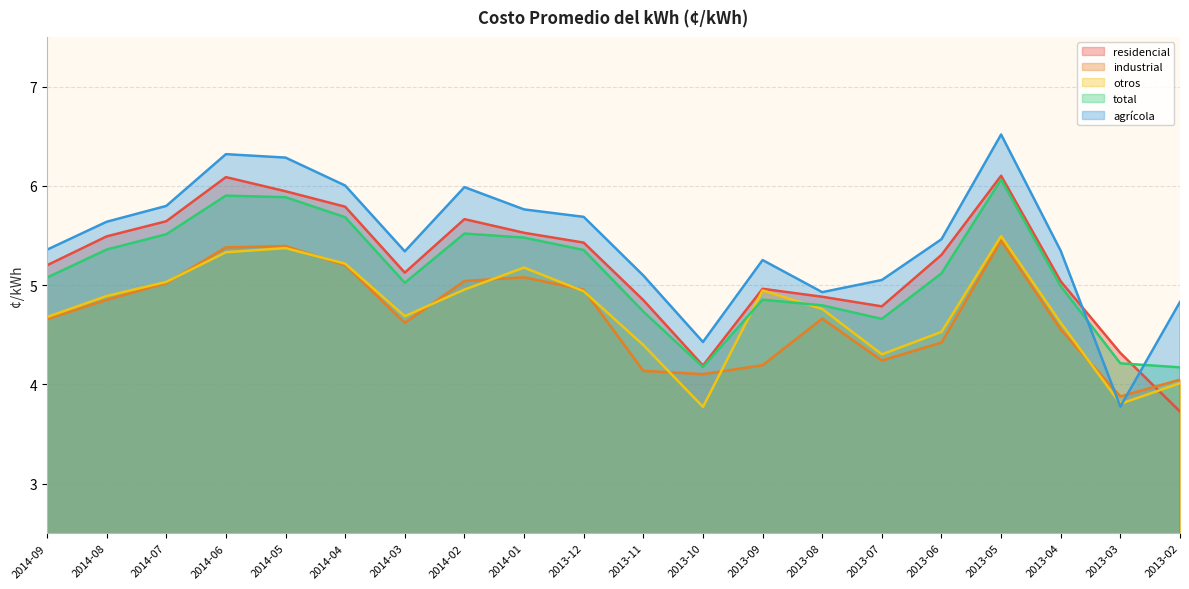

How many data points in total are less than 5?

8